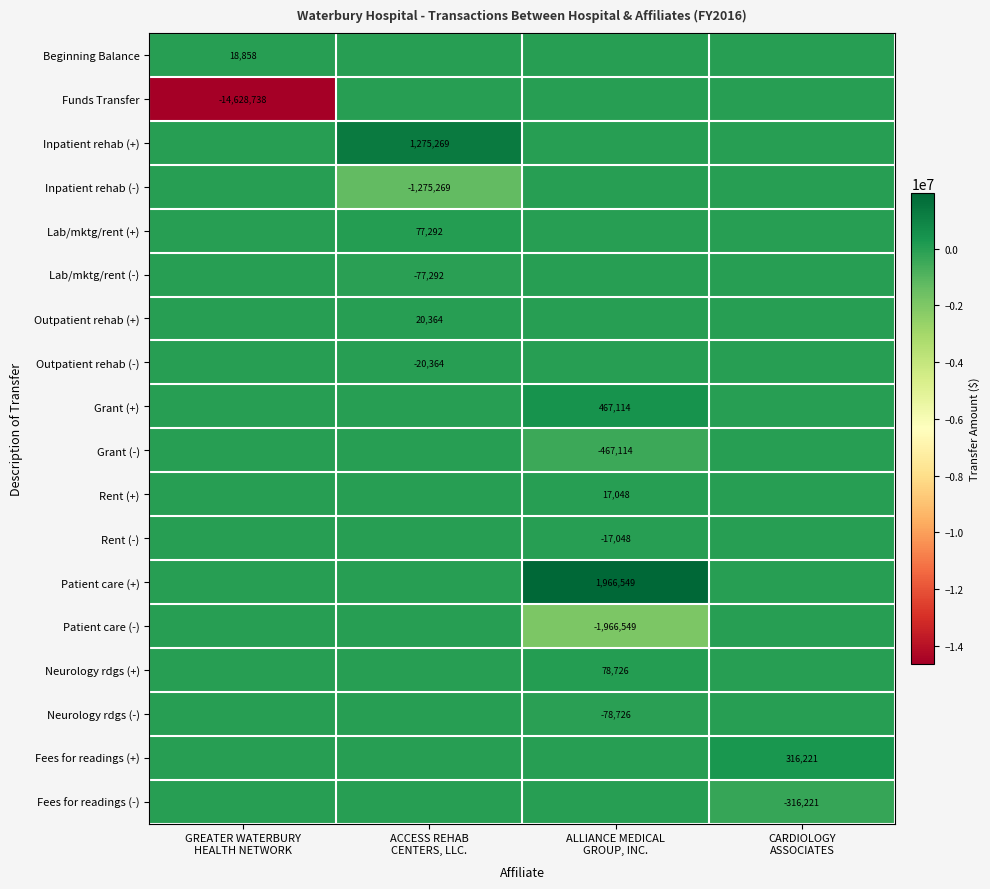

How many data points in Outpatient rehab (+) are above 0?

1